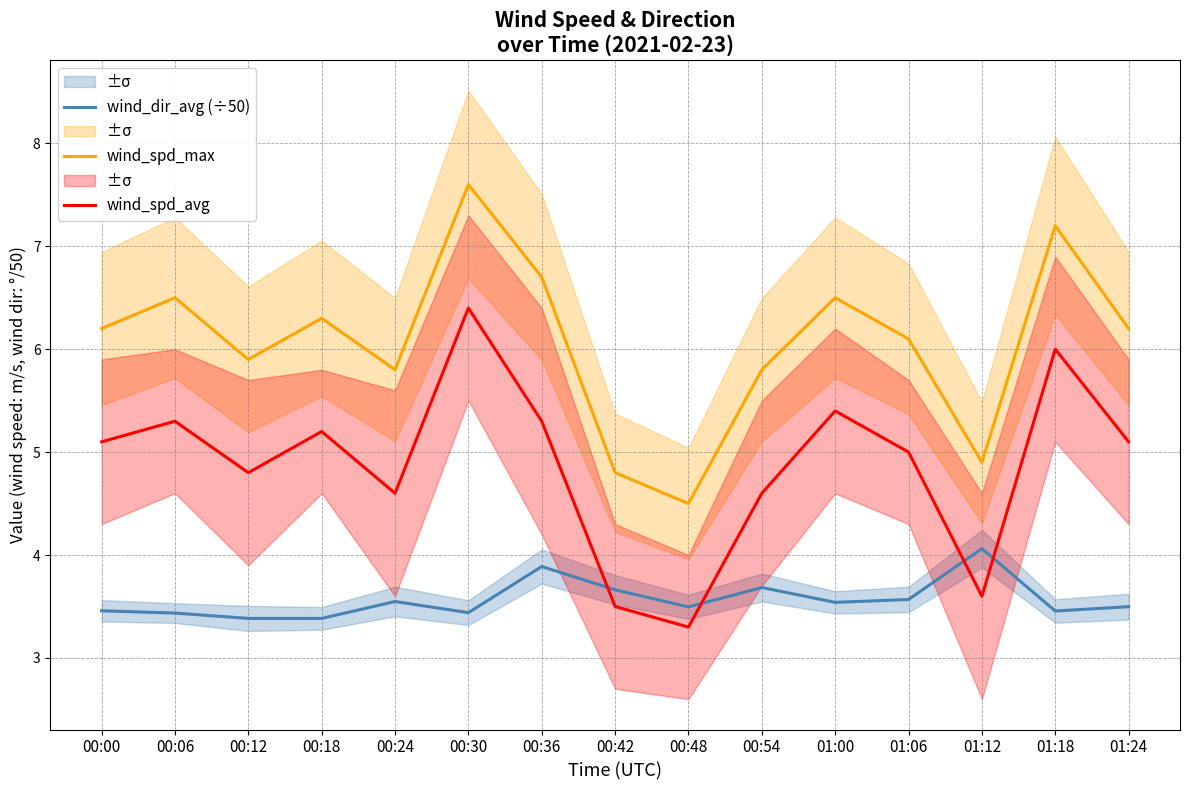

True or false: wind_spd_max and wind_dir_avg (÷50) intersect in this chart.

False